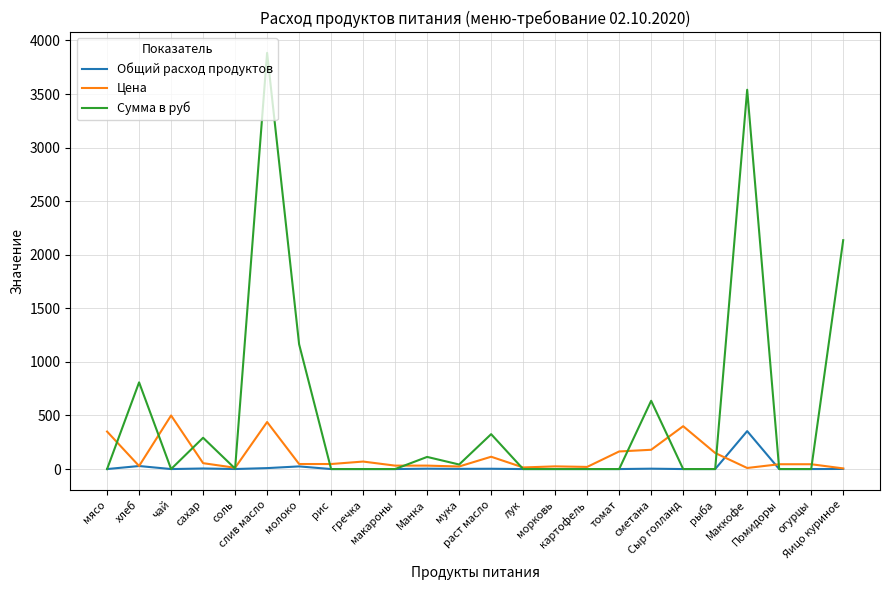

Is it true that Общий расход продуктов equals 1.8 at мука?

True